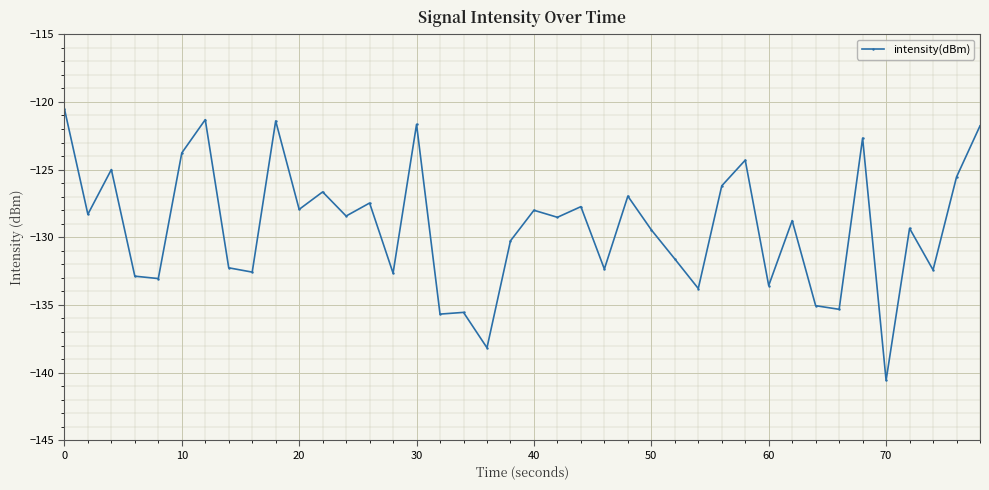

What is the value of the 21st point from the left?

-128.0